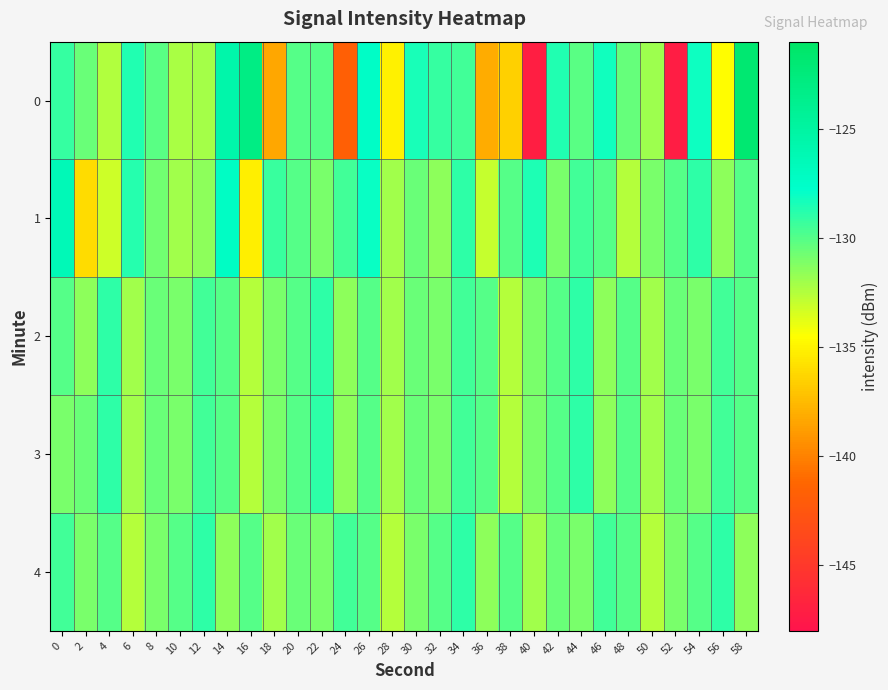

Reading left to right, list all the values displayed in this chart.

0: 0=-129.1	2=-130.5	4=-132.4	6=-128.7	8=-130.1	10=-132.2	12=-132.1	14=-125.6	16=-123.0	18=-138.4	20=-130.0	22=-130.0	24=-141.7	26=-127.4	28=-135.1	30=-128.4	32=-129.2	34=-129.5	36=-138.1	38=-136.6	40=-147.1	42=-128.7	44=-130.1	46=-128.2	48=-130.5	50=-131.9	52=-147.2	54=-128.1	56=-134.6	58=-121.8
1: 0=-126.5	2=-136.1	4=-133.1	6=-128.7	8=-130.8	10=-132.0	12=-131.5	14=-127.2	16=-135.1	18=-129.3	20=-130.0	22=-131.0	24=-129.5	26=-128.0	28=-132.0	30=-130.5	32=-131.5	34=-129.0	36=-133.0	38=-130.0	40=-128.5	42=-131.0	44=-129.5	46=-130.0	48=-132.5	50=-131.0	52=-130.0	54=-129.0	56=-131.5	58=-130.0
2: 0=-130.0	2=-131.5	4=-129.0	6=-132.0	8=-130.5	10=-131.0	12=-129.5	14=-130.0	16=-132.5	18=-131.0	20=-130.0	22=-129.0	24=-131.5	26=-130.0	28=-132.0	30=-130.5	32=-131.0	34=-129.5	36=-130.0	38=-132.5	40=-131.0	42=-130.0	44=-129.0	46=-131.5	48=-130.0	50=-132.0	52=-130.5	54=-131.0	56=-129.5	58=-130.0
3: 0=-131.0	2=-130.5	4=-129.0	6=-132.0	8=-130.5	10=-131.0	12=-129.5	14=-130.0	16=-132.5	18=-131.0	20=-130.0	22=-129.0	24=-131.5	26=-130.0	28=-132.0	30=-130.5	32=-131.0	34=-129.5	36=-130.0	38=-132.5	40=-131.0	42=-130.0	44=-129.0	46=-131.5	48=-130.0	50=-132.0	52=-130.5	54=-131.0	56=-129.5	58=-130.0
4: 0=-129.5	2=-131.0	4=-130.0	6=-132.5	8=-131.0	10=-130.0	12=-129.0	14=-131.5	16=-130.0	18=-132.0	20=-130.5	22=-131.0	24=-129.5	26=-130.0	28=-132.5	30=-131.0	32=-130.0	34=-129.0	36=-131.5	38=-130.0	40=-132.0	42=-130.5	44=-131.0	46=-129.5	48=-130.0	50=-132.5	52=-131.0	54=-130.0	56=-129.0	58=-131.5